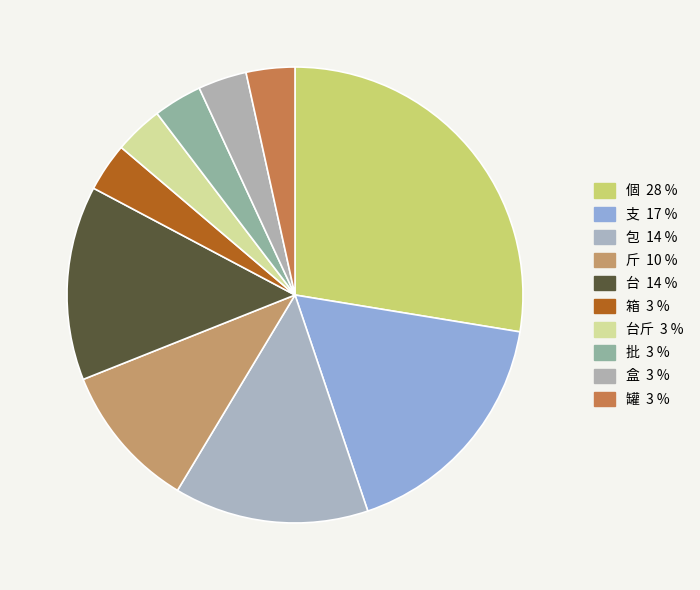

What is the largest slice in the pie chart?

個